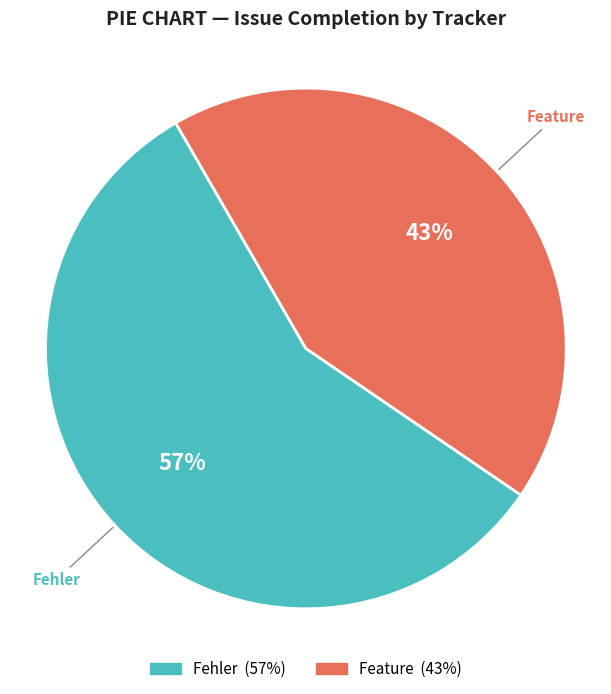

Does any single category account for the majority?

Yes